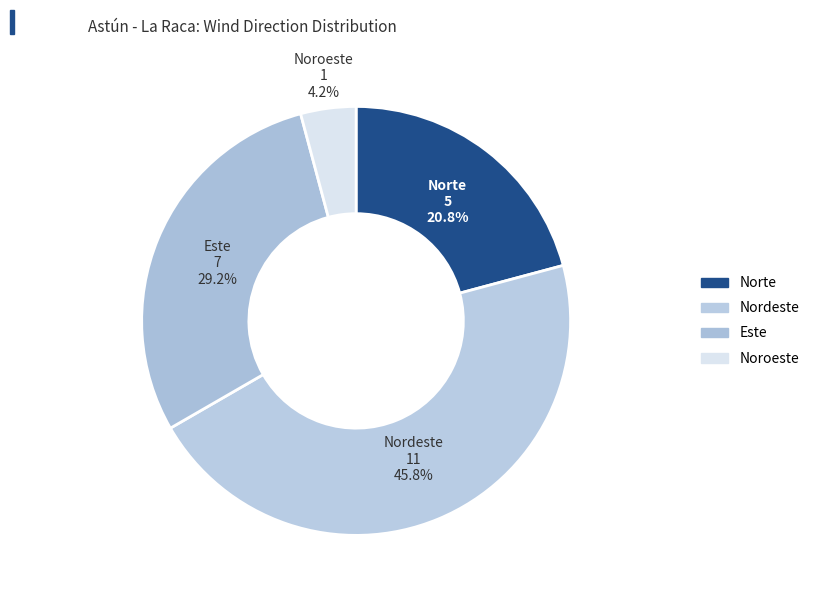

Which category has the biggest portion of the pie?

Nordeste